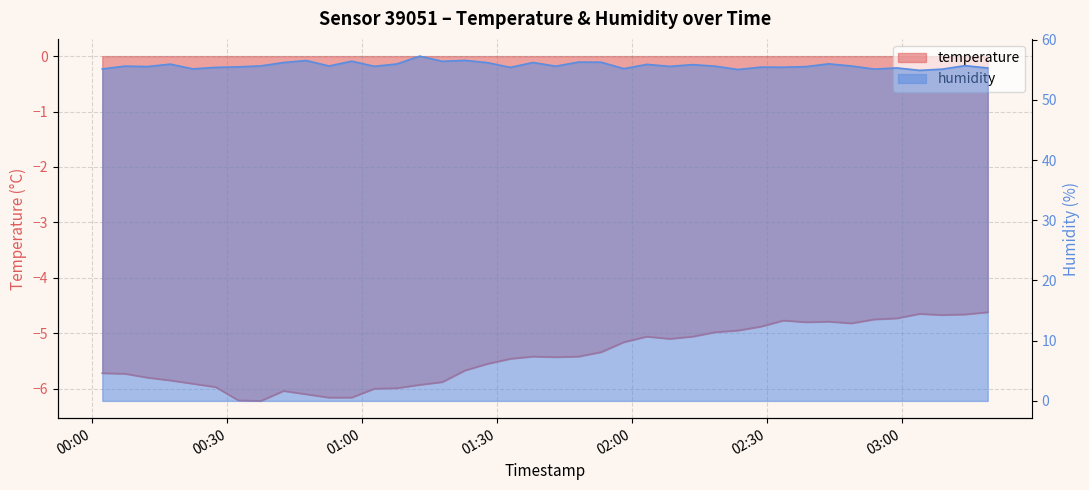

True or false: humidity and temperature intersect in this chart.

False